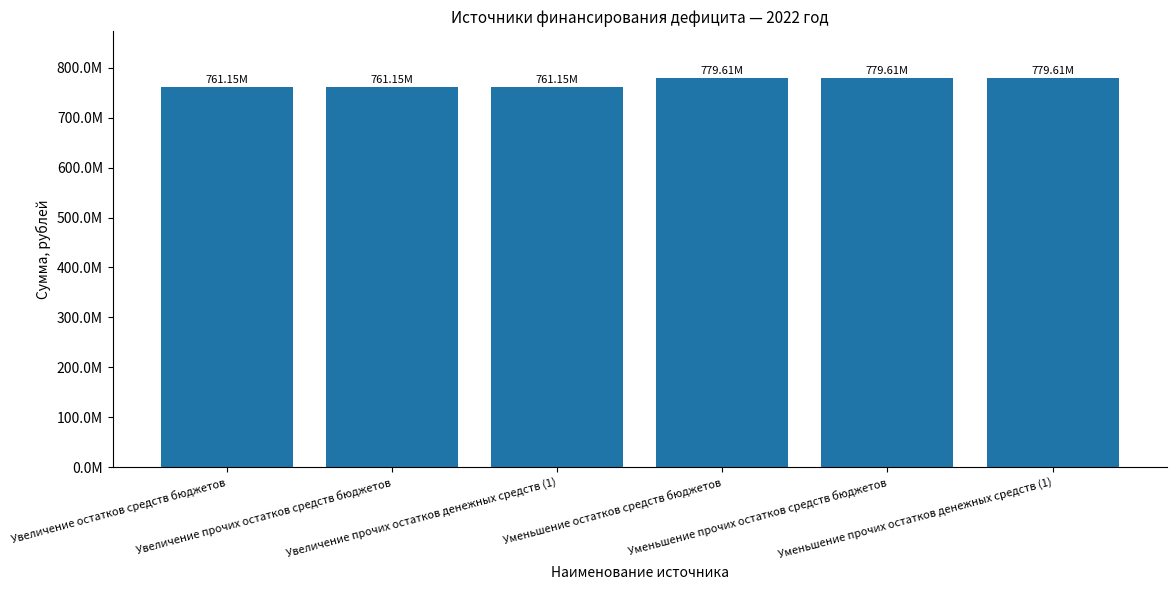

What is the ratio of the value at Увеличение остатков средств бюджетов to the value at Увеличение прочих остатков денежных средств (1)?

1.0